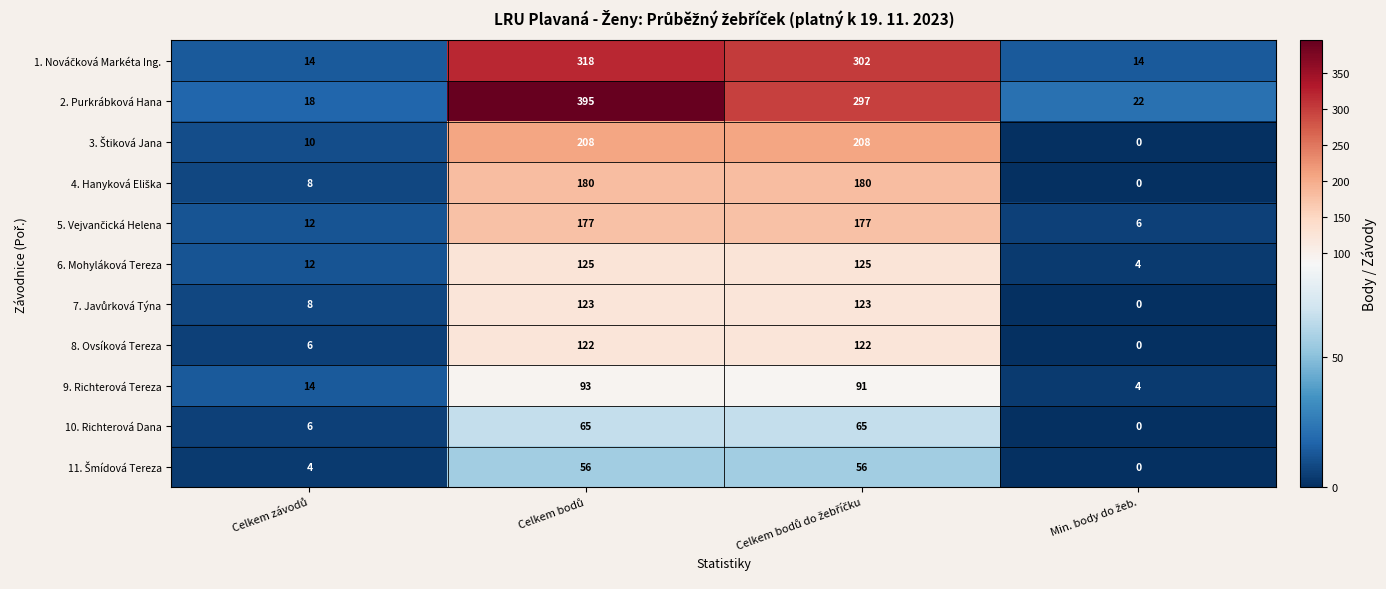

What is the sum of all 6. Mohyláková Tereza values?

266